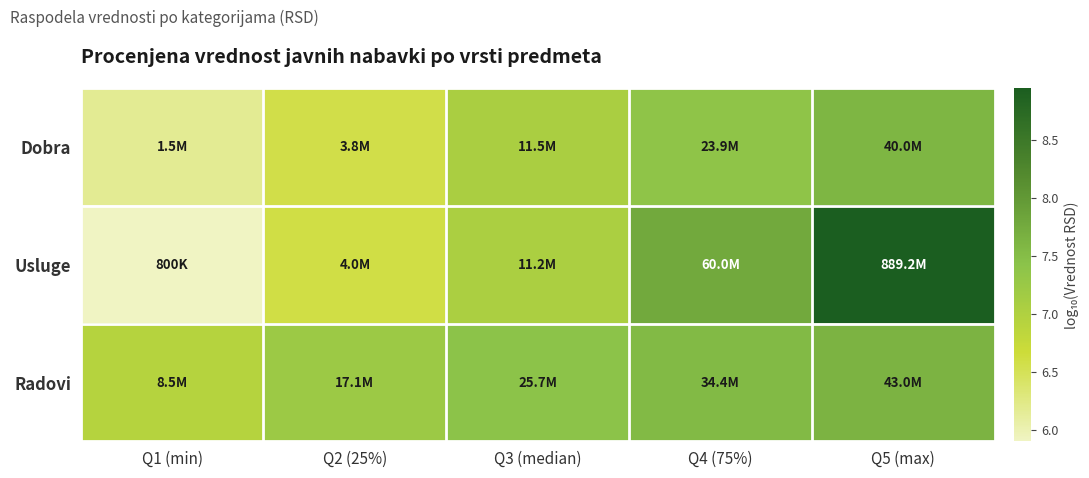

What is the spread (max minus min) of values at Q2 (25%)?

0.7